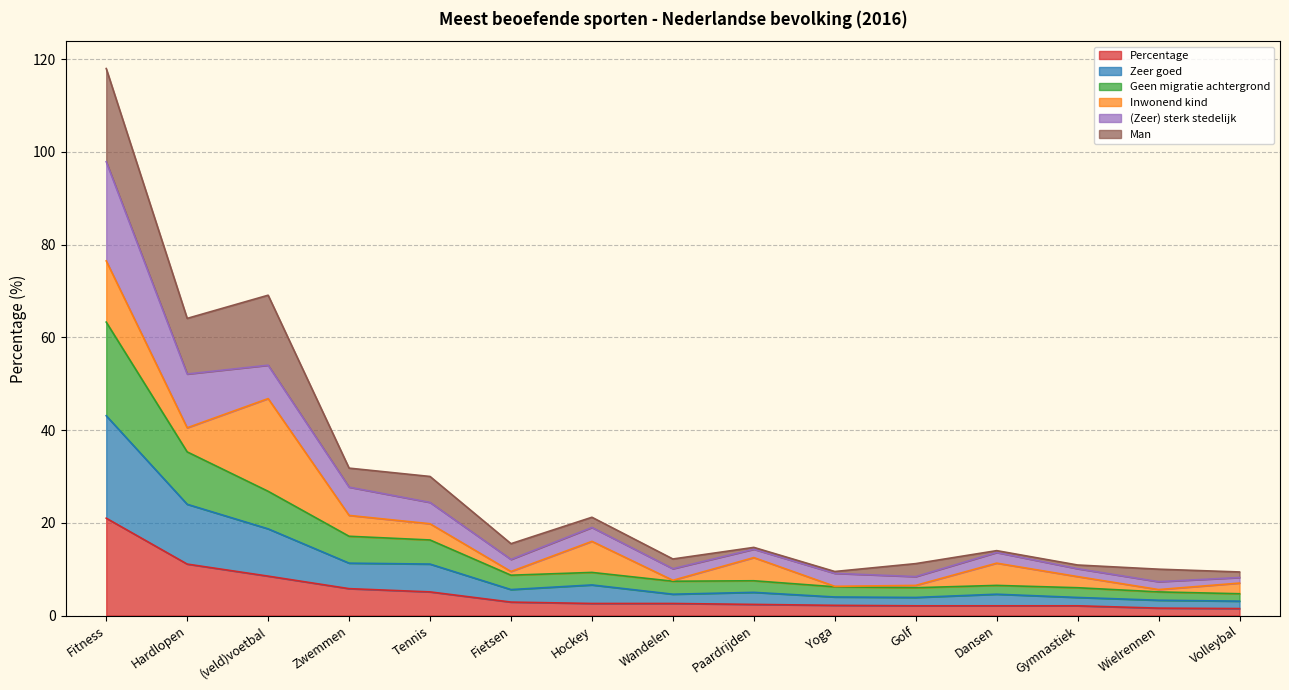

What is the average value of the Percentage series?

4.9